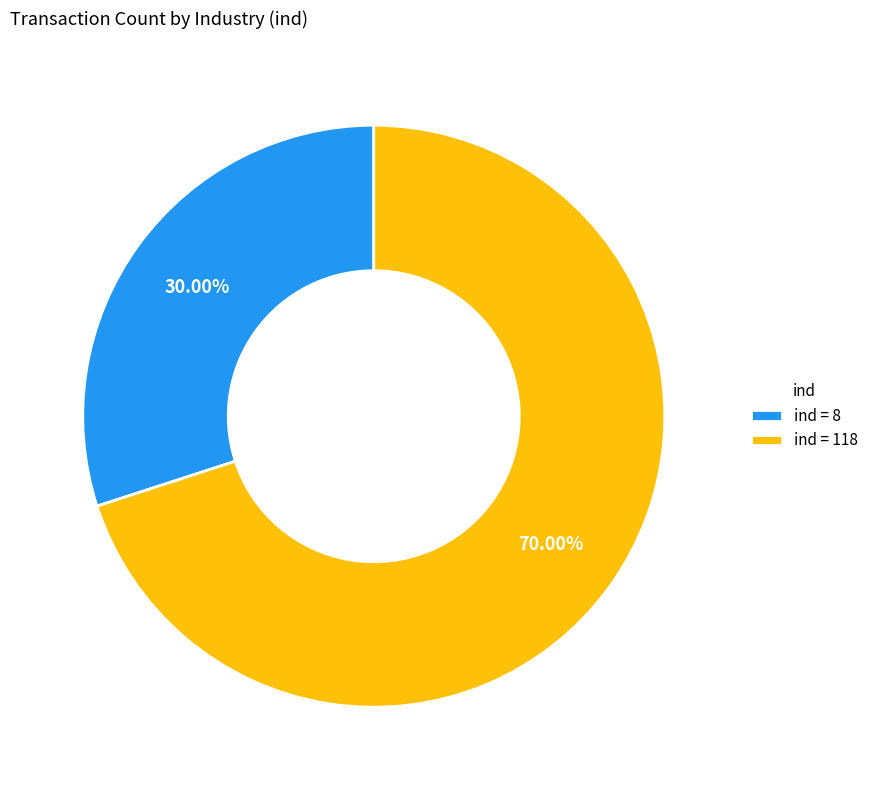

How many segments does this pie chart have?

2